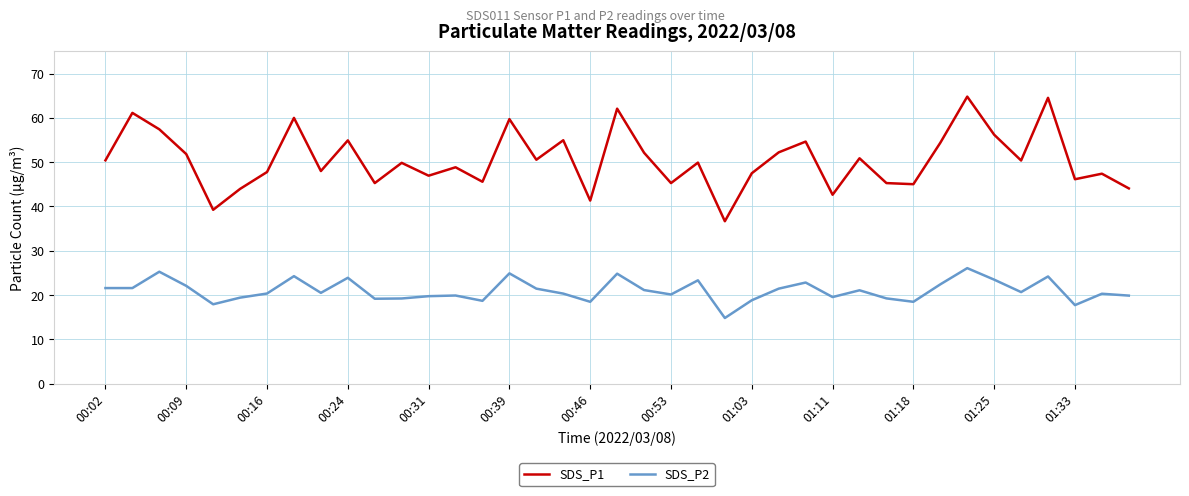

True or false: SDS_P2 and SDS_P1 cross at least once.

False